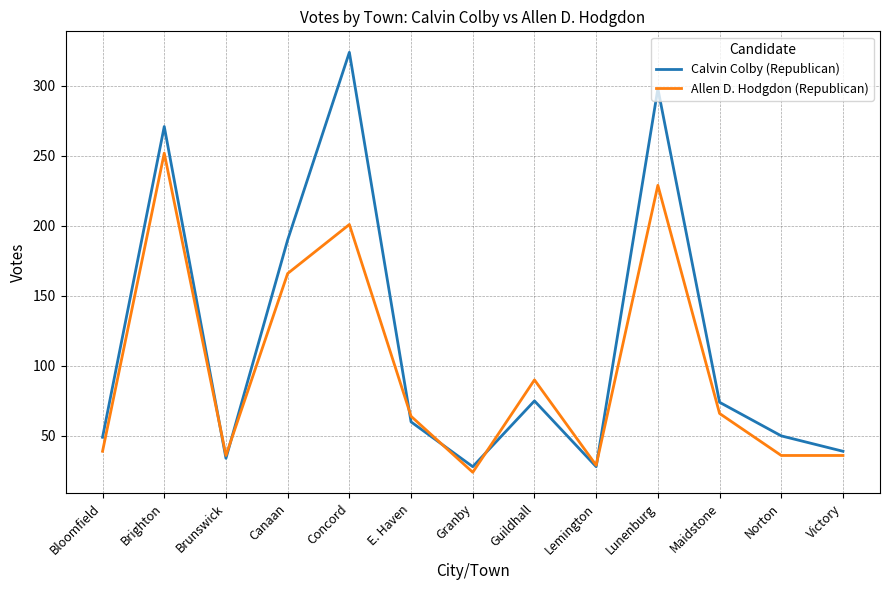

Between Guildhall and Victory, which series saw the biggest shift?

Allen D. Hodgdon (Republican)